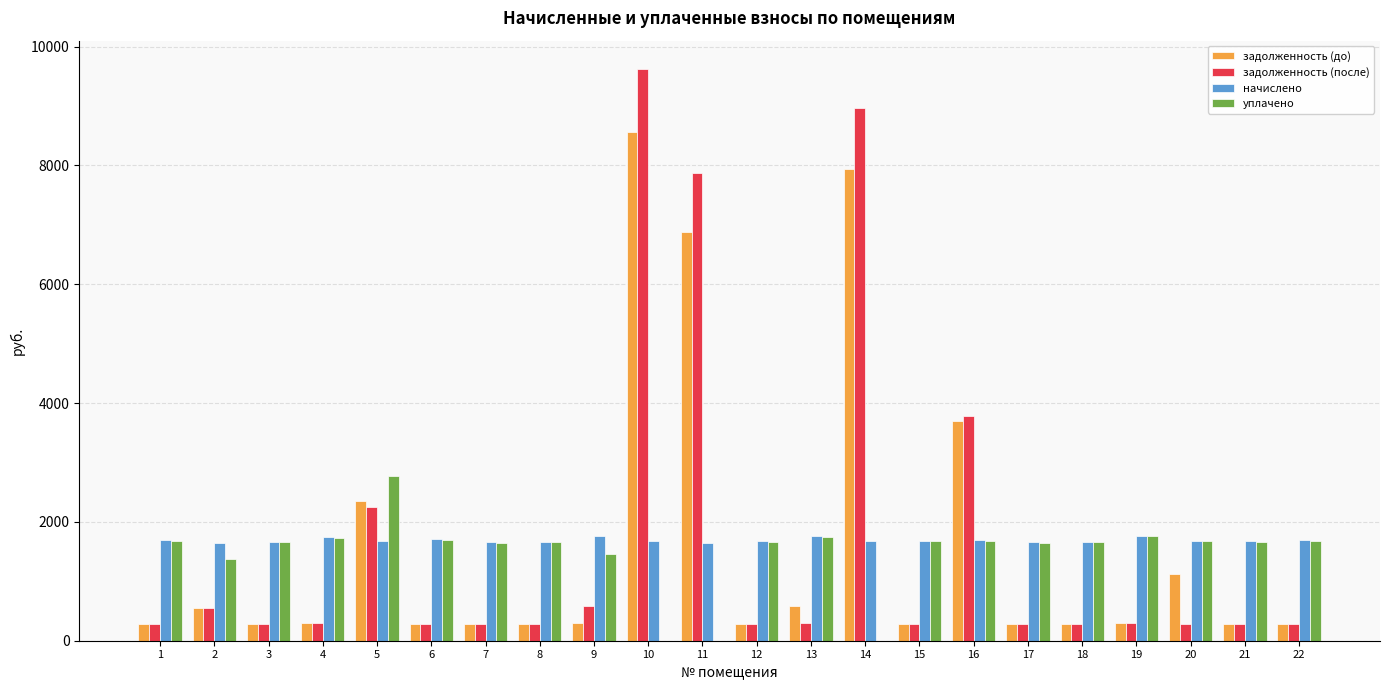

What is the difference between the уплачено values at 9 and 11?

1460.1